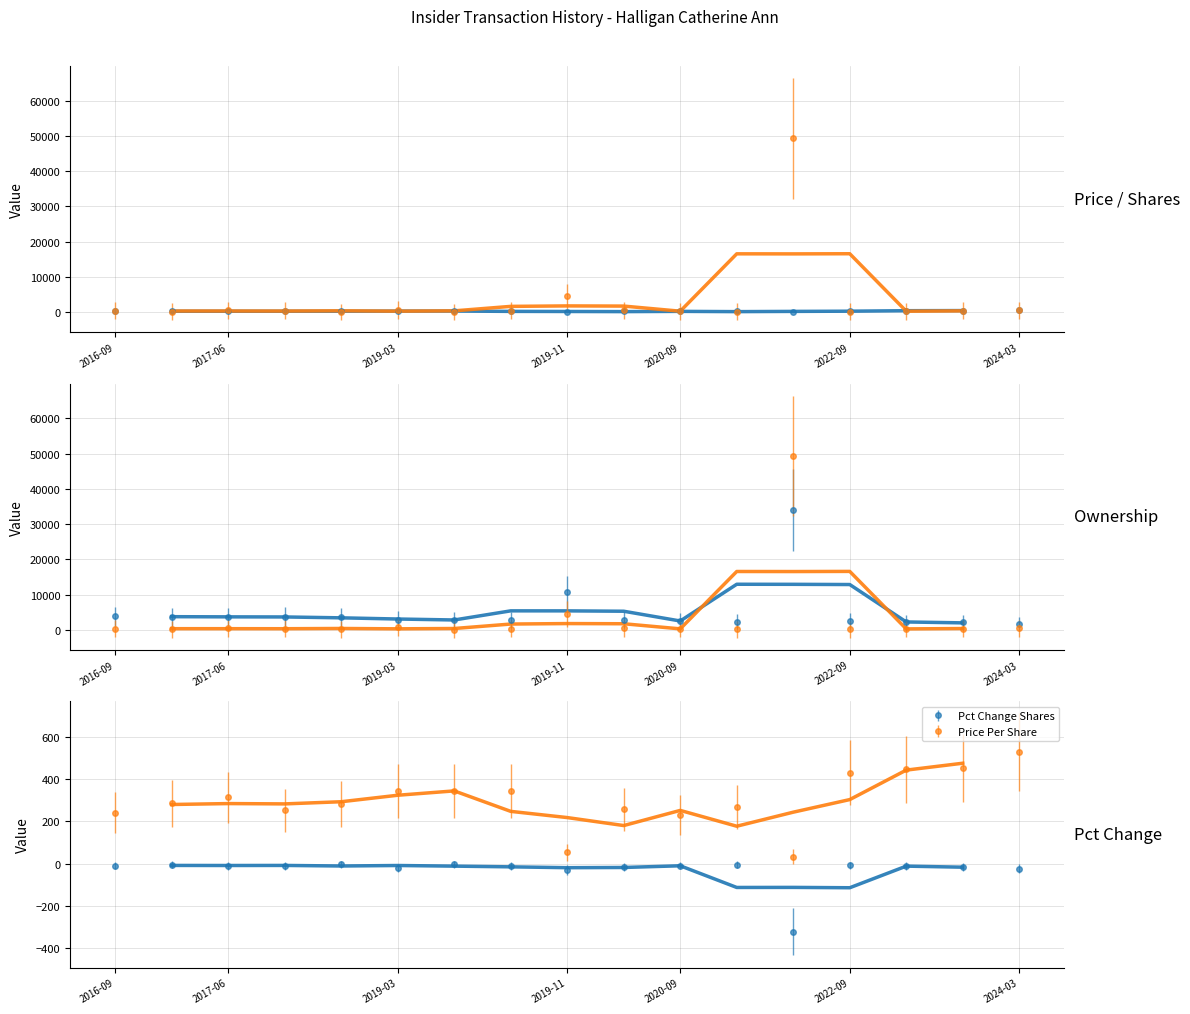

At which category does transactionPricePerShare reach its first local peak?

2020-12-17